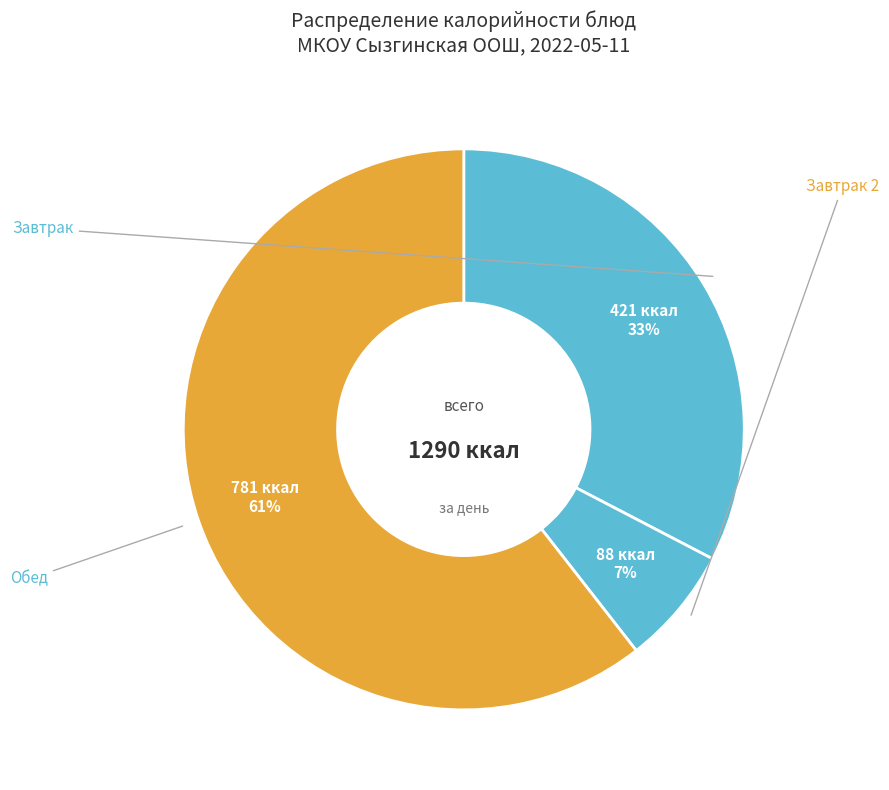

How many slices are in this pie chart?

3